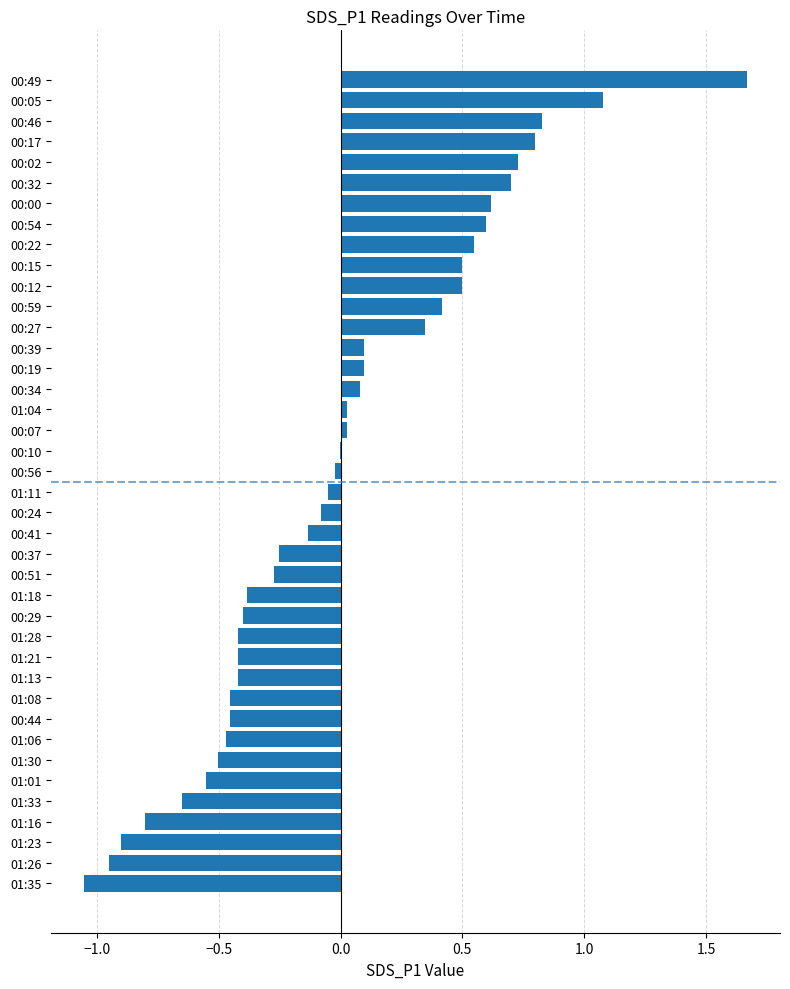

Are the bars grouped side by side (vs. stacked)?

No